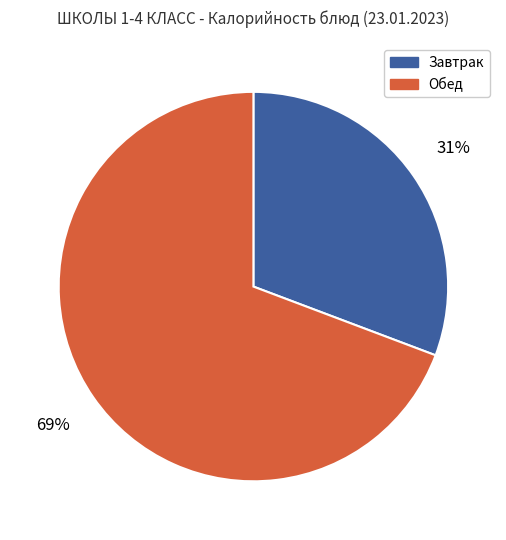

To the nearest percent, what is the average slice percentage?

50%